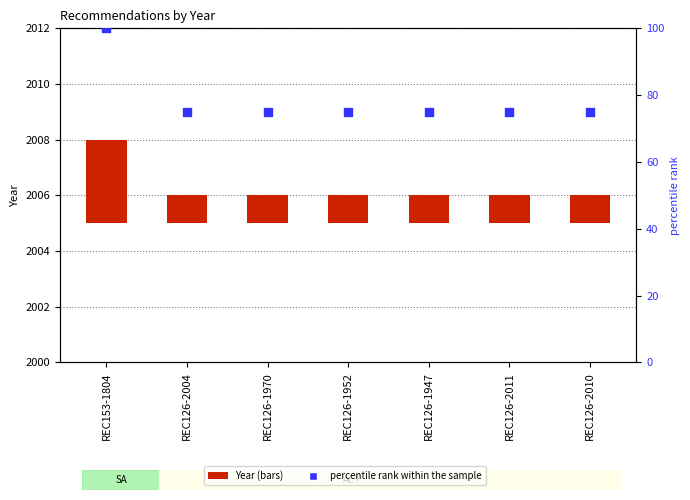

What is the total value across all series at REC126-1952?

76